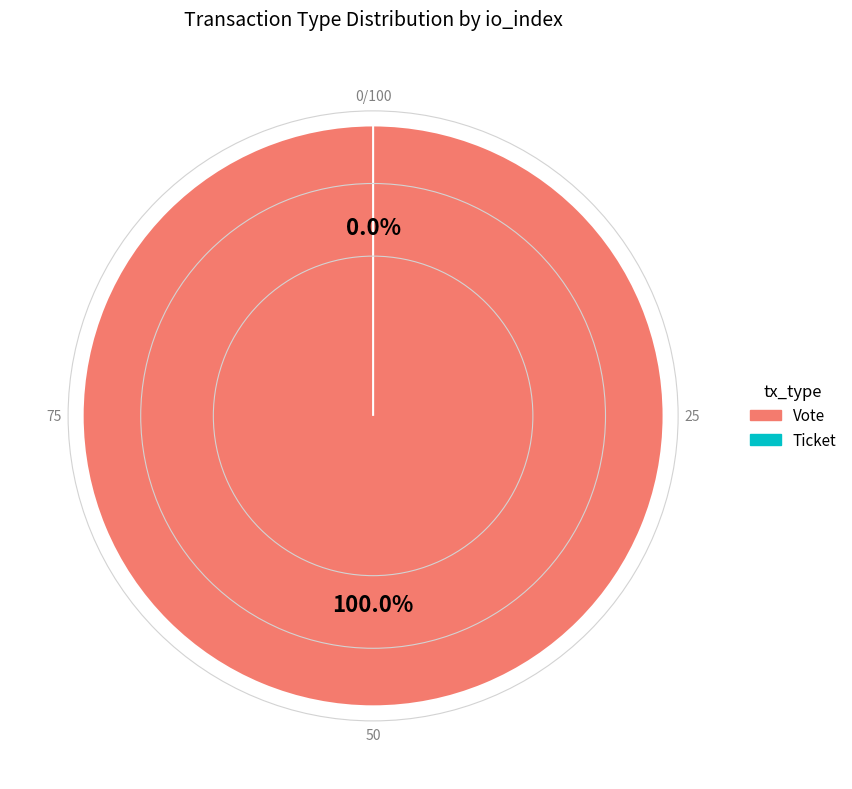

The Vote slice represents 100% of the pie. True or false?

True